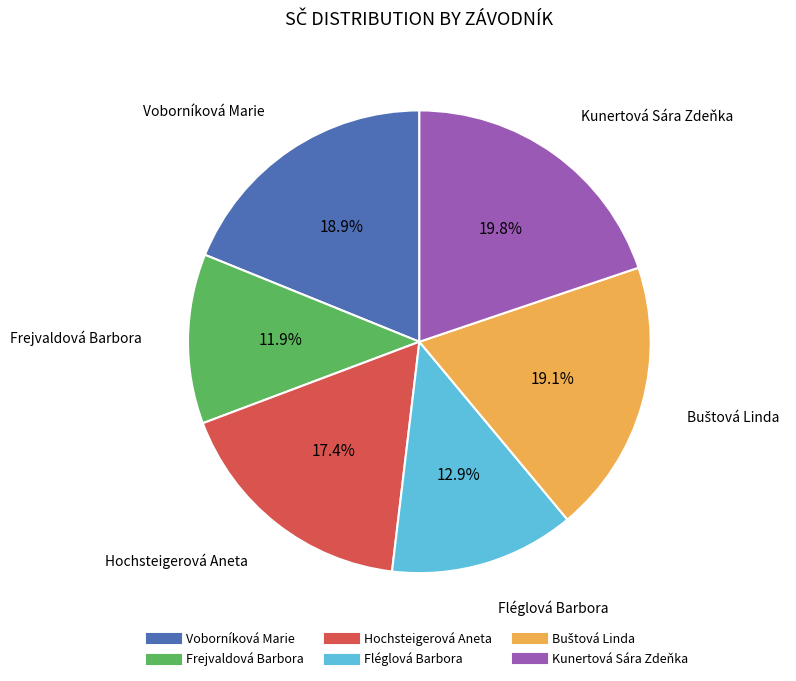

To the nearest percent, what portion does Hochsteigerová Aneta represent?

17%